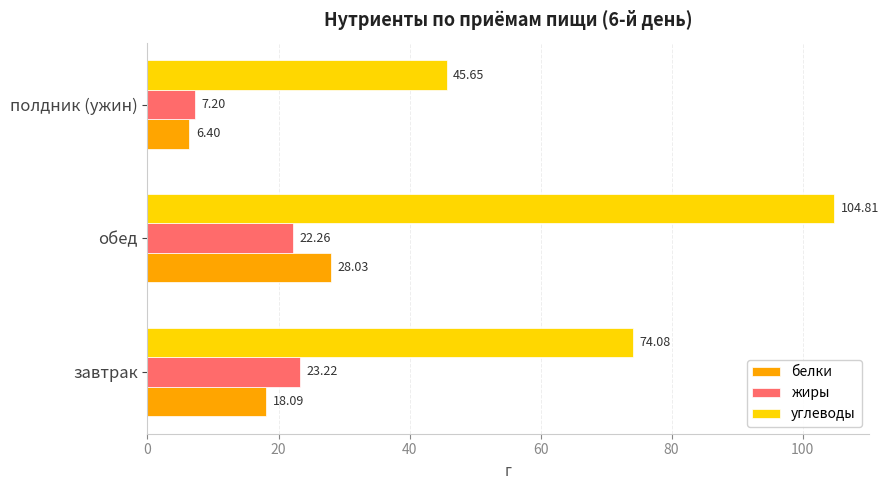

Rank the categories by белки value from highest to lowest.

обед, завтрак, полдник (ужин)